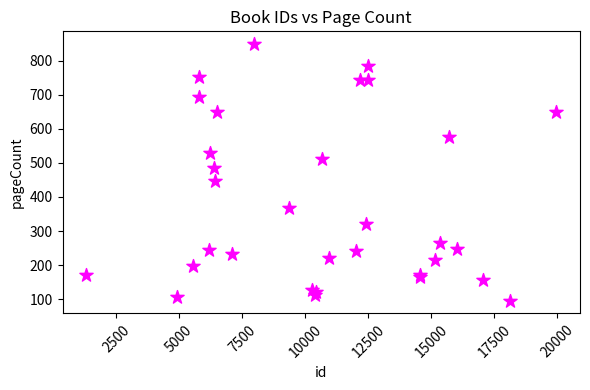

What Y value in the scatter plot is closest to 472?

484